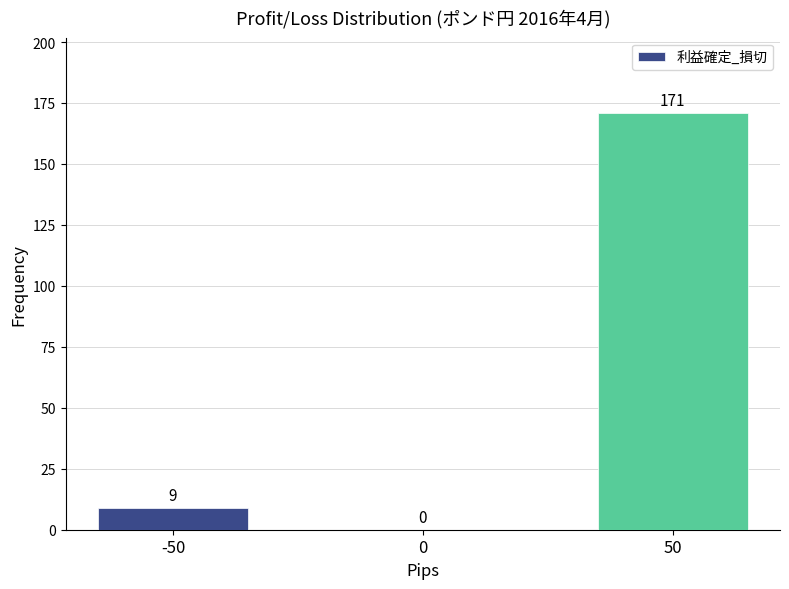

Reading left to right, list all the values displayed in this chart.

-50=9	0=0	50=171